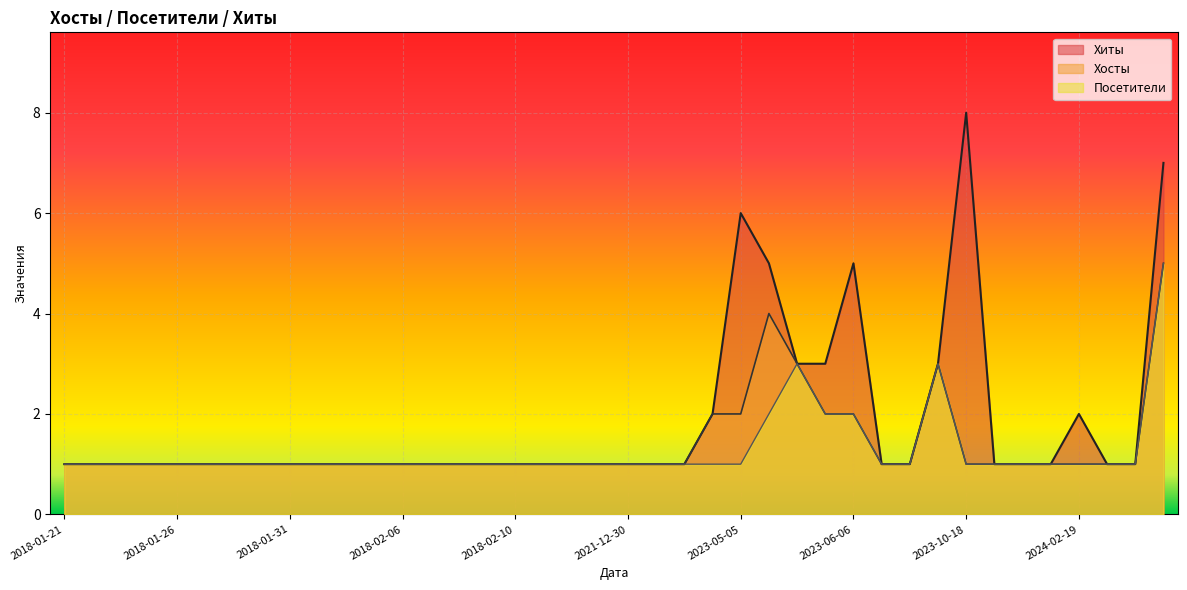

True or false: Хосты has more than 2 points higher than both neighbors.

False